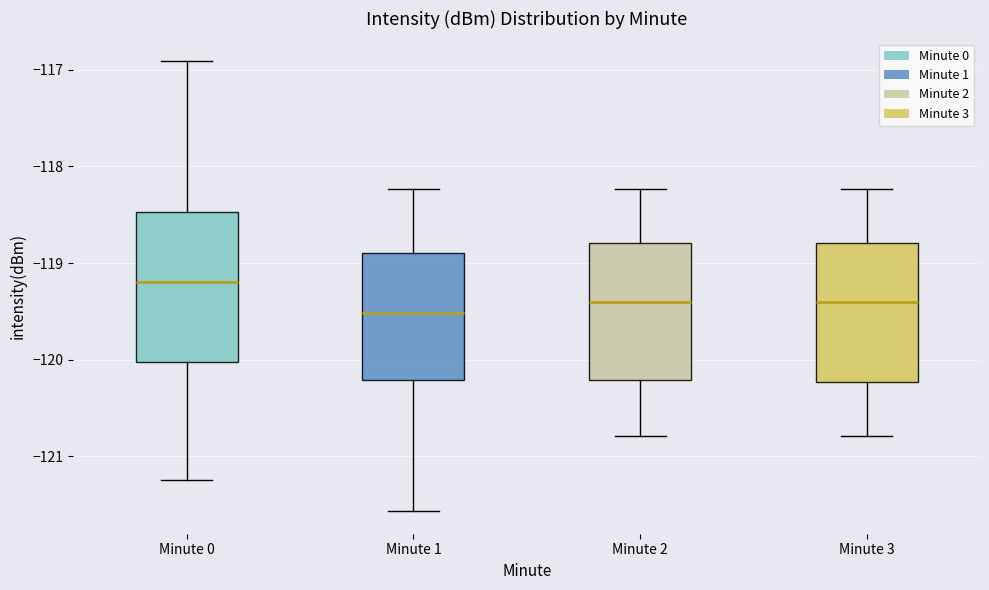

Which box has the highest median line?

Minute 0